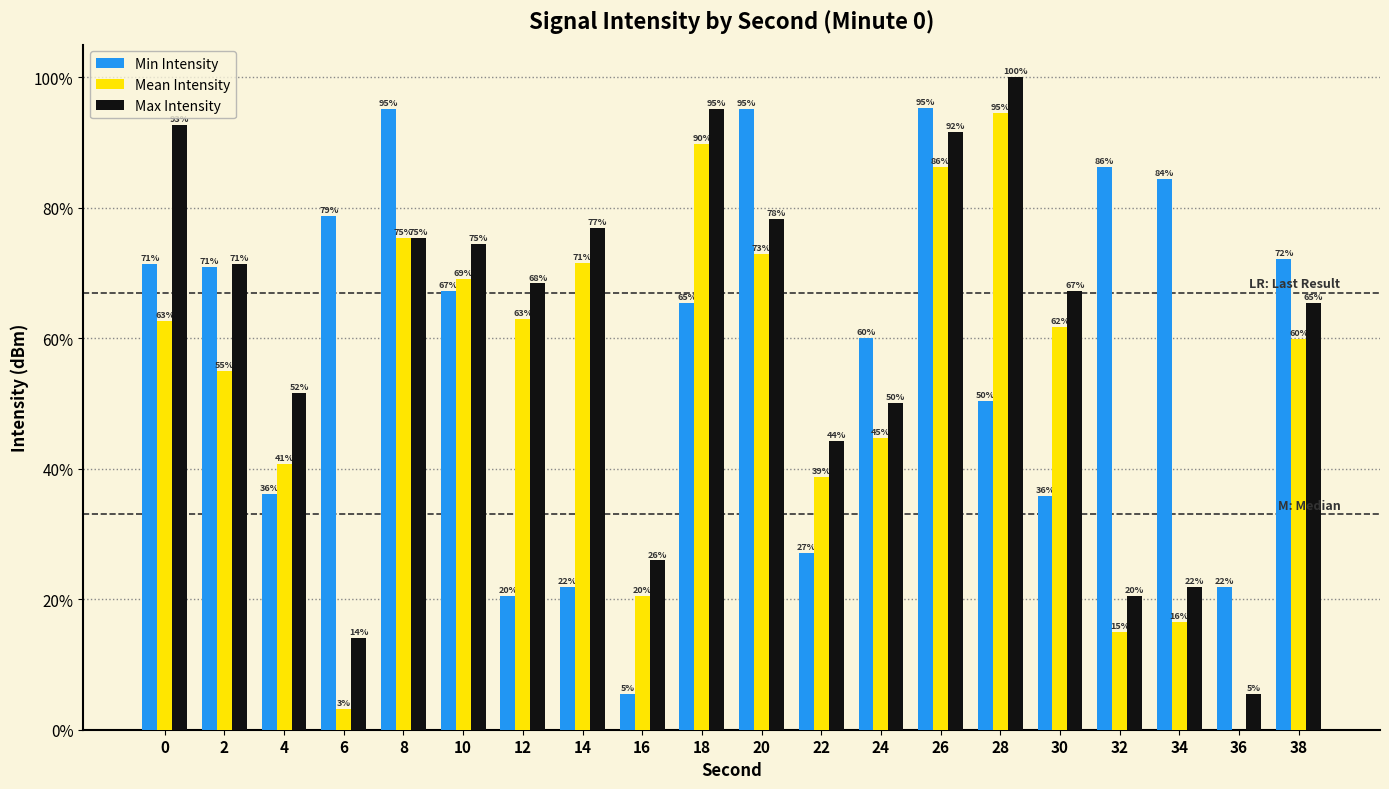

Which label corresponds to the largest value in the chart?

28